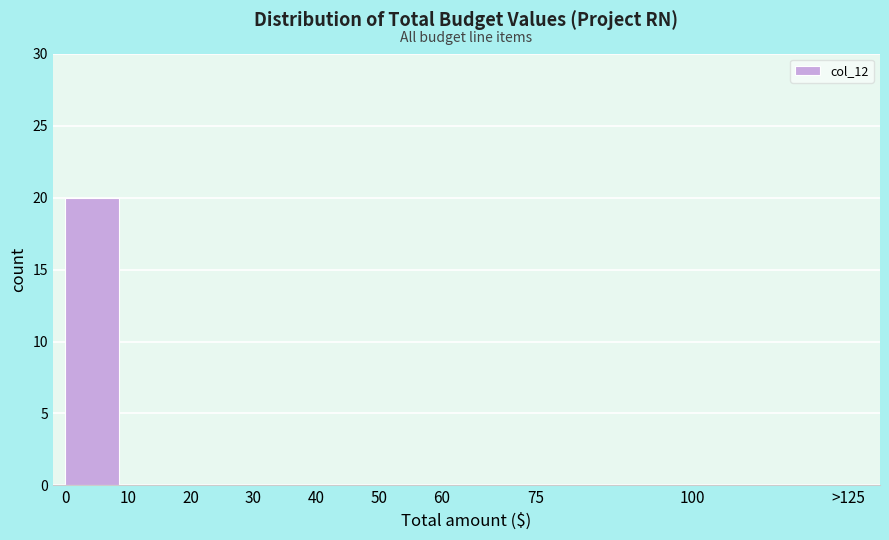

Reading left to right, transcribe all the data shown in this chart.

0=20	10=0	20=0	30=0	40=0	50=0	60=0	75=0	100=0